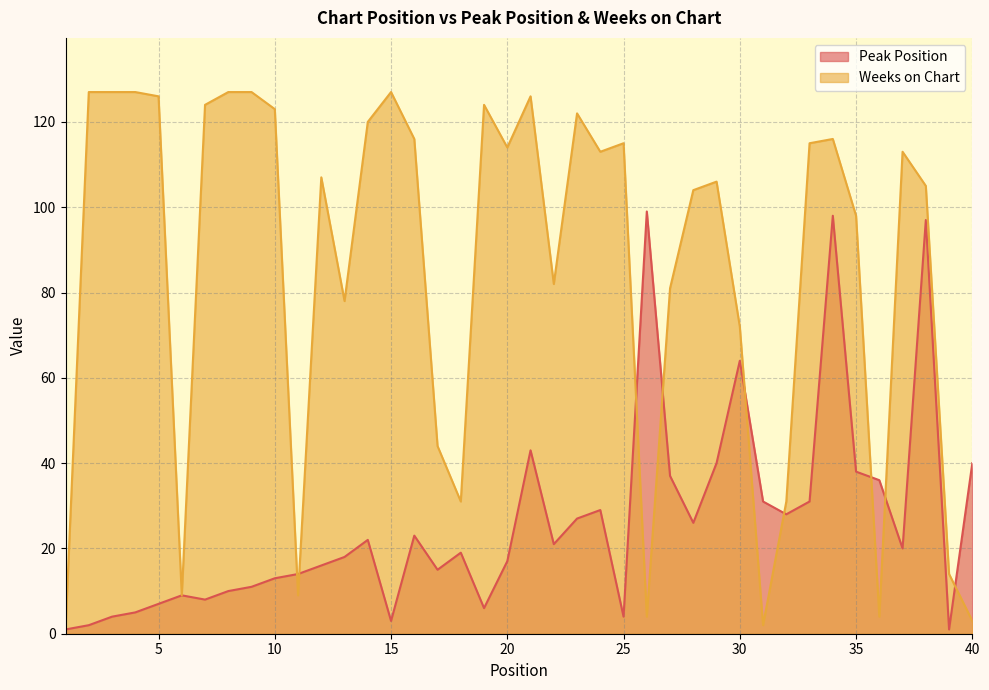

The value of Peak Position at 34 is 55. True or false?

False